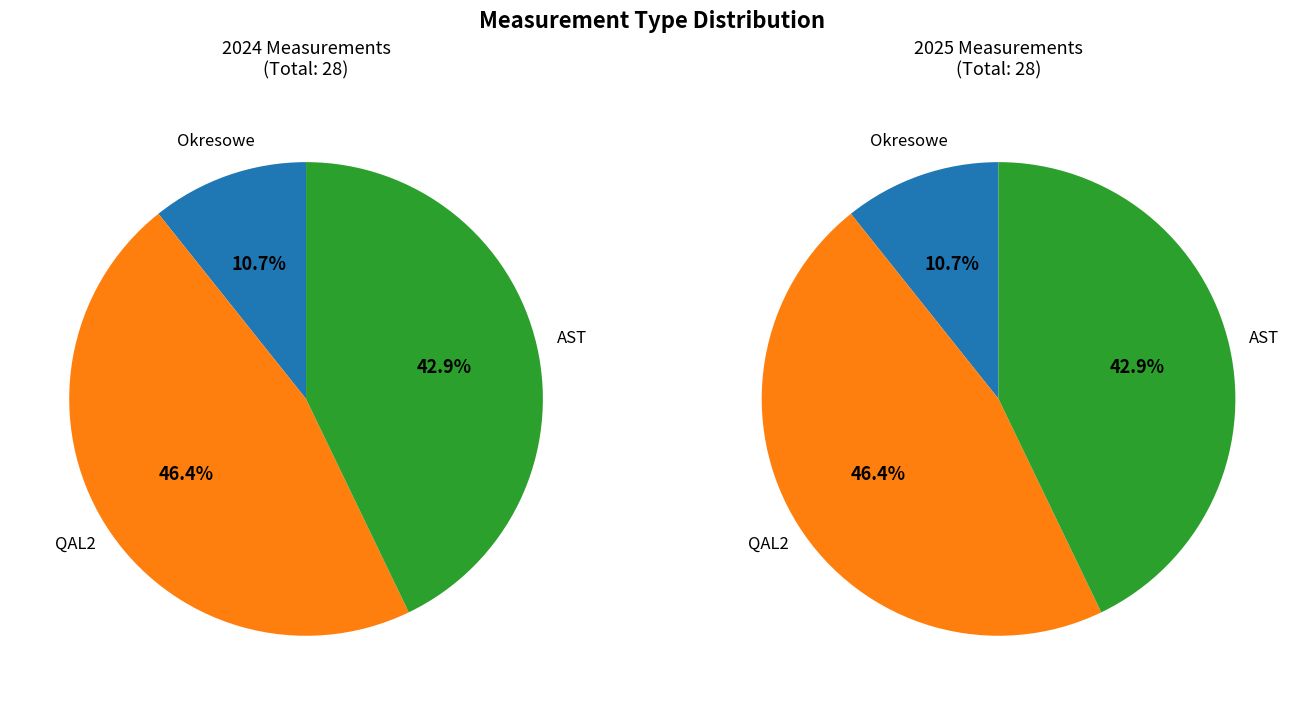

To the nearest percent, what portion does Okresowe represent?

11%